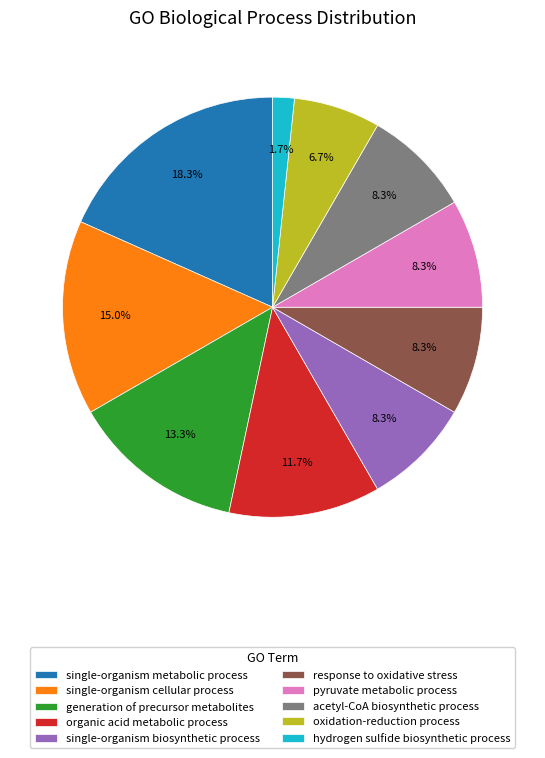

Does any single category account for the majority?

No